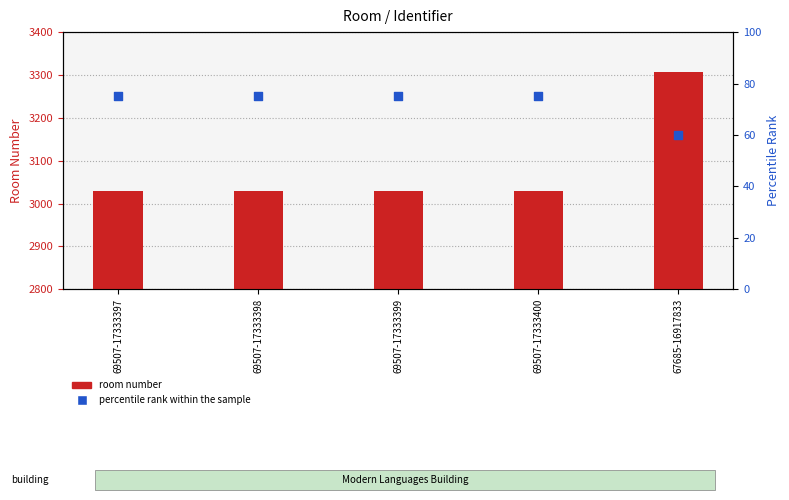

At how many categories does at least one series exceed 987?

5